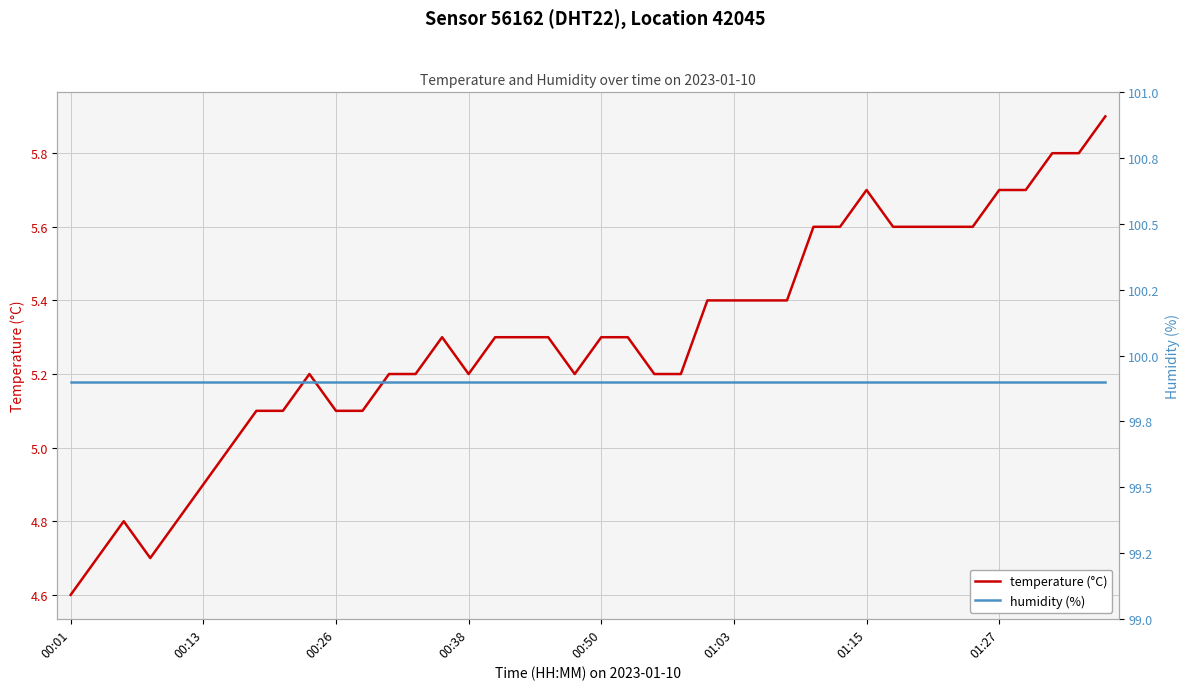

At which category does the chart reach its peak across all series?

00:01